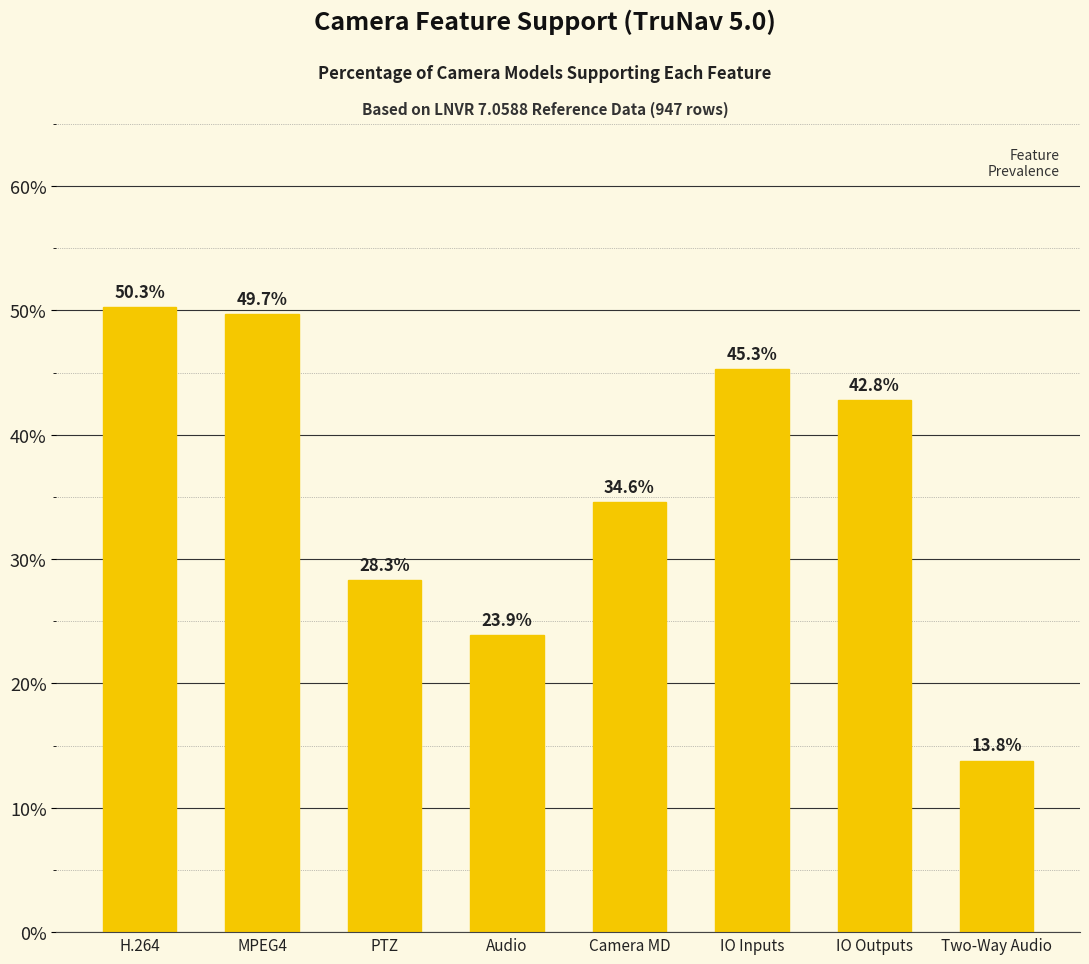

Which label corresponds to the smallest value in the chart?

Two-Way Audio